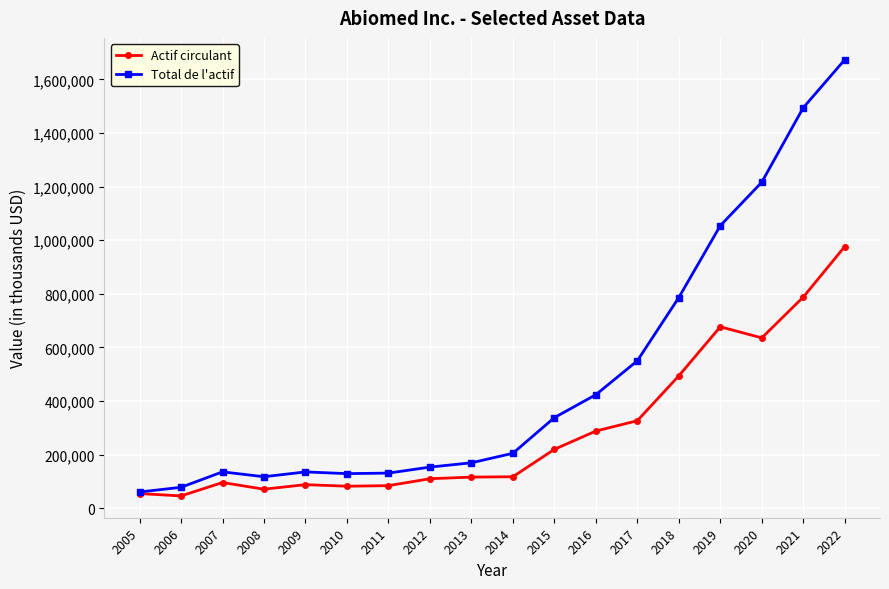

Rank the series at 2021 from lowest to highest value.

Actif circulant, Total de l'actif